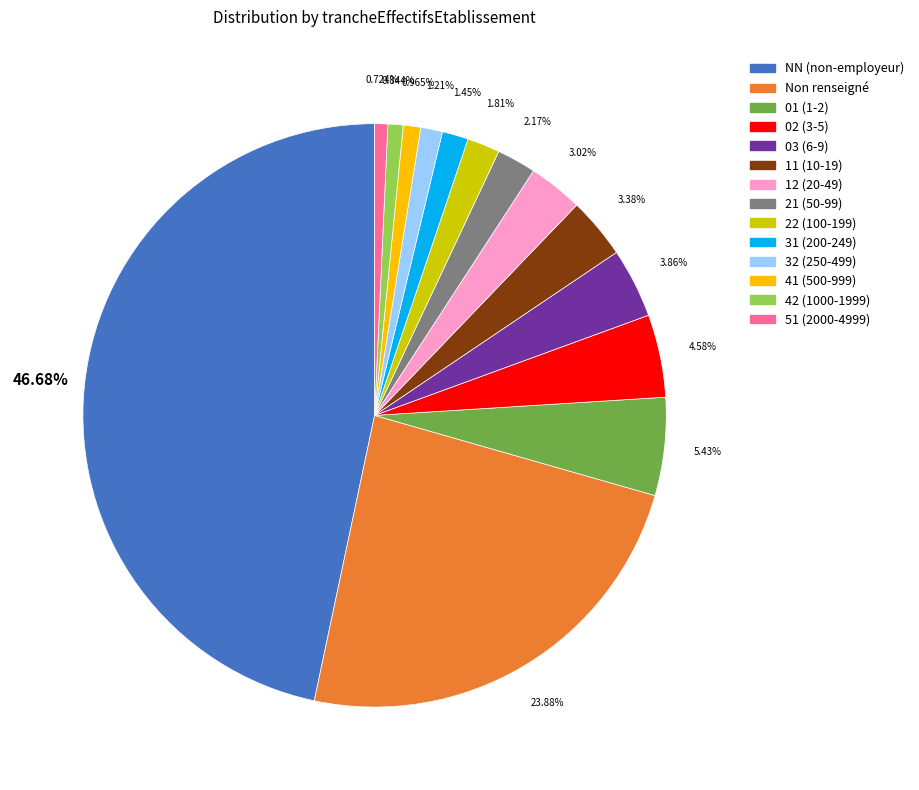

Does any single category account for the majority?

No